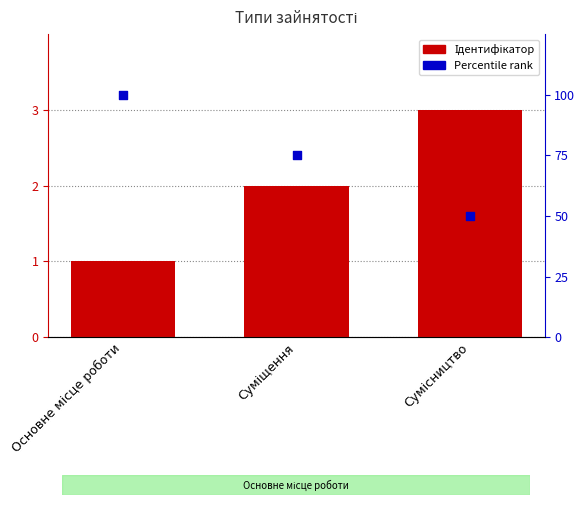

Which series has the largest Y range (max minus min)?

Percentile rank